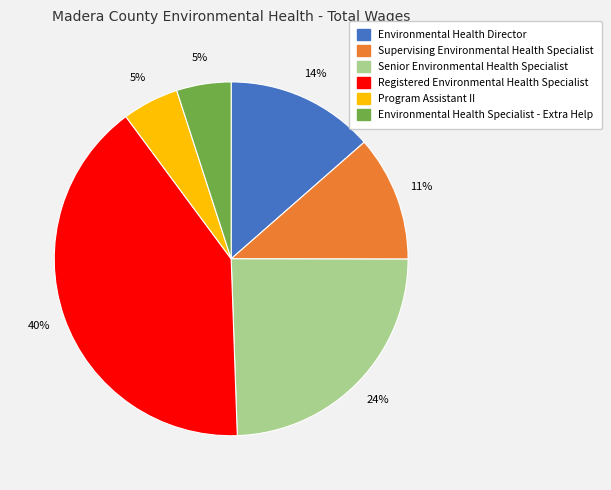

Do Program Assistant II and Registered Environmental Health Specialist together represent more than half of the pie?

No